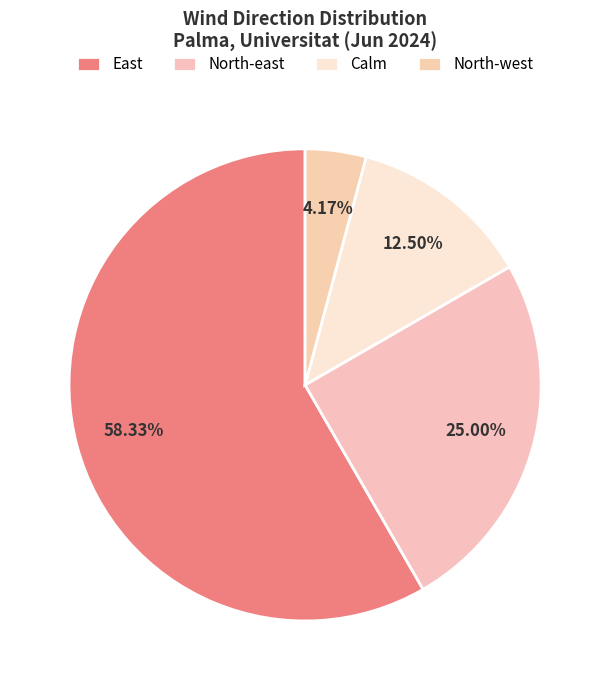

True or false: North-east accounts for 19% of the total.

False